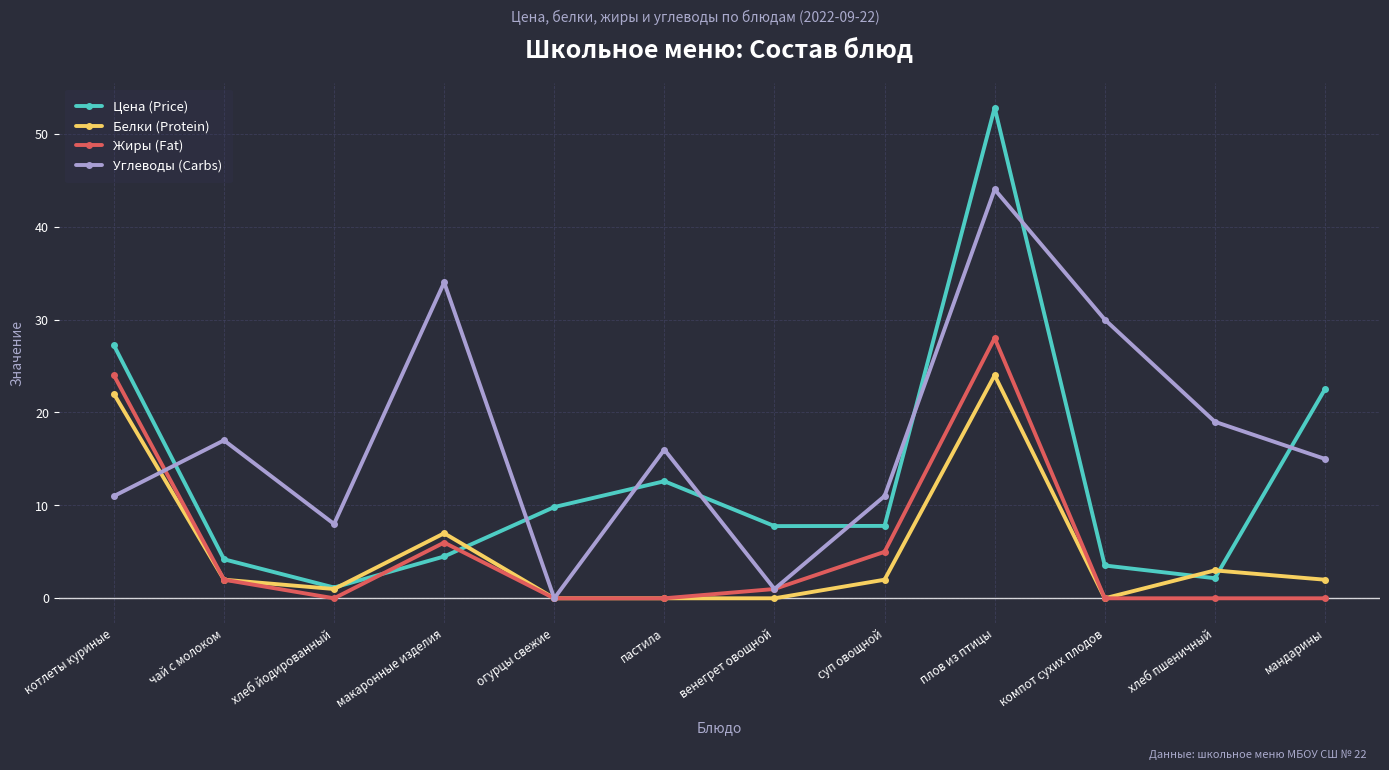

What are all the series names shown in the legend?

Цена (Price), Белки (Protein), Жиры (Fat), Углеводы (Carbs)